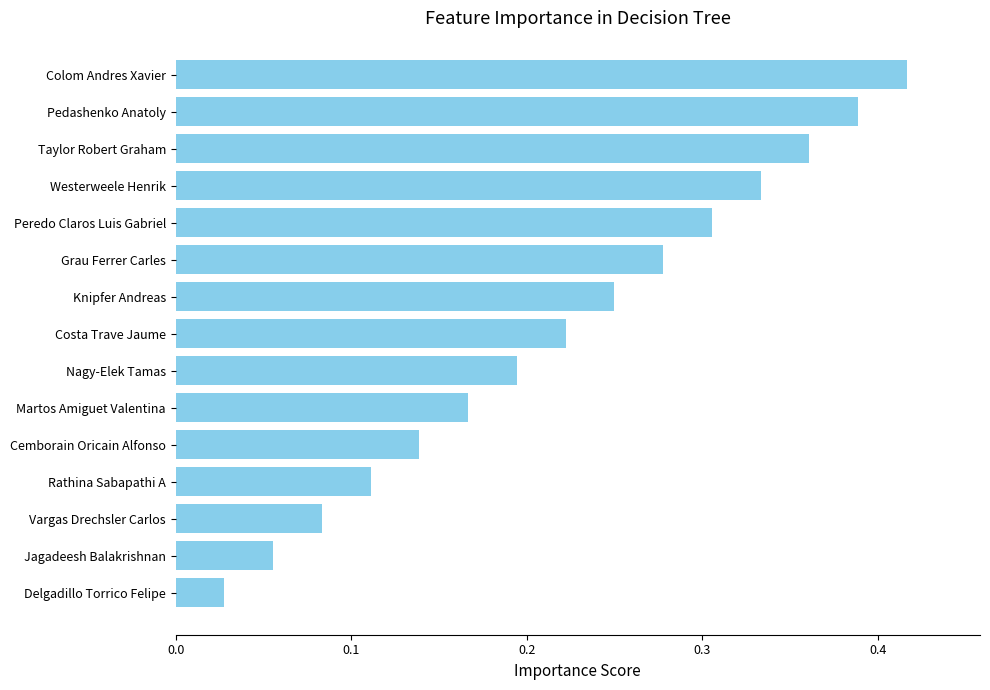

Which label corresponds to the largest value in the chart?

Colom Andres Xavier